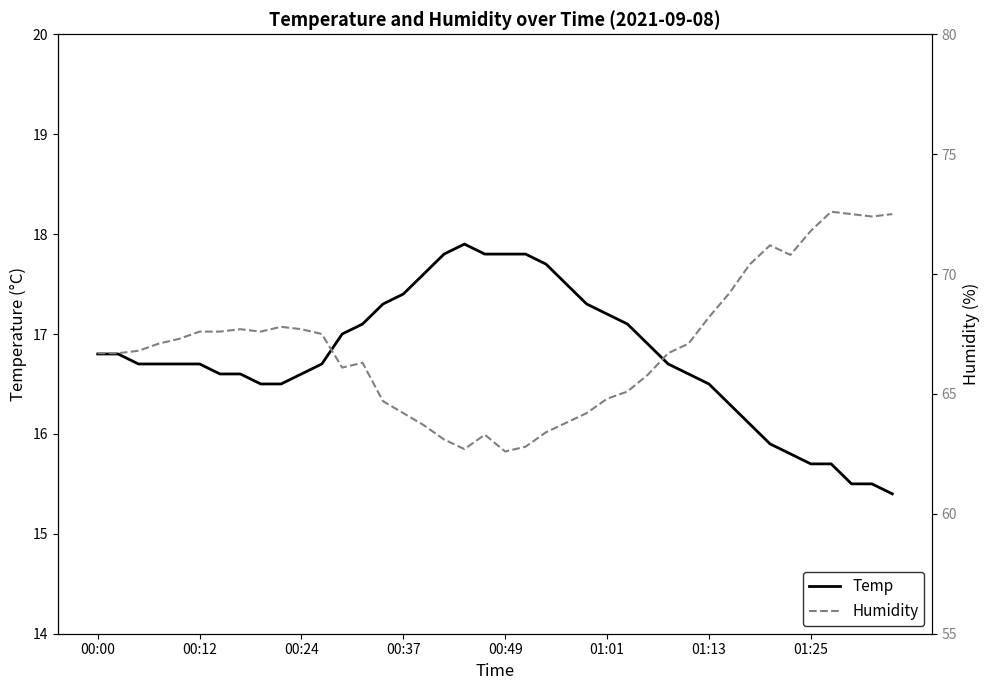

True or false: Temp has a value of 29.0 at 28.

False